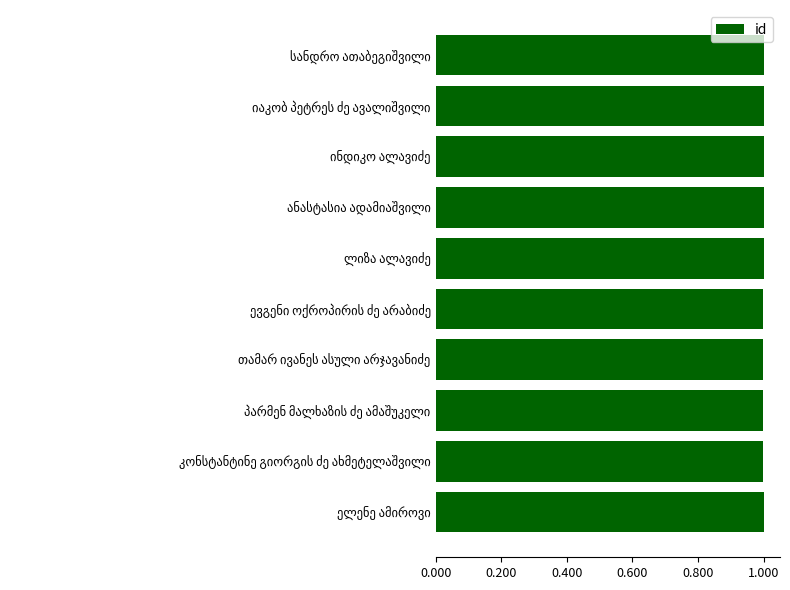

Reading top to bottom, extract all data points from this chart.

1.0	1.0	1.0	1.0	1.0	1.0	1.0	1.0	1.0	1.0